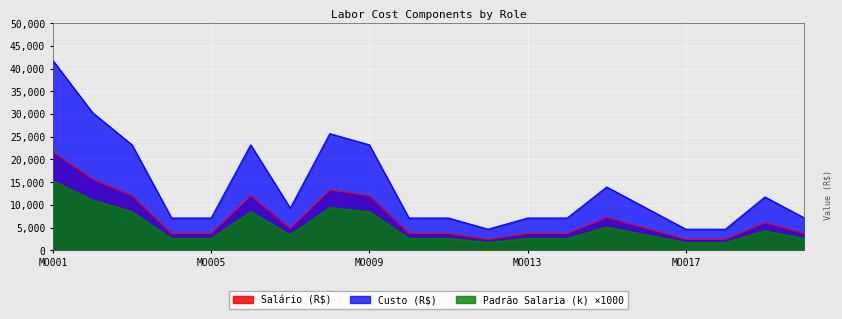

How many distinct data groups are displayed?

3